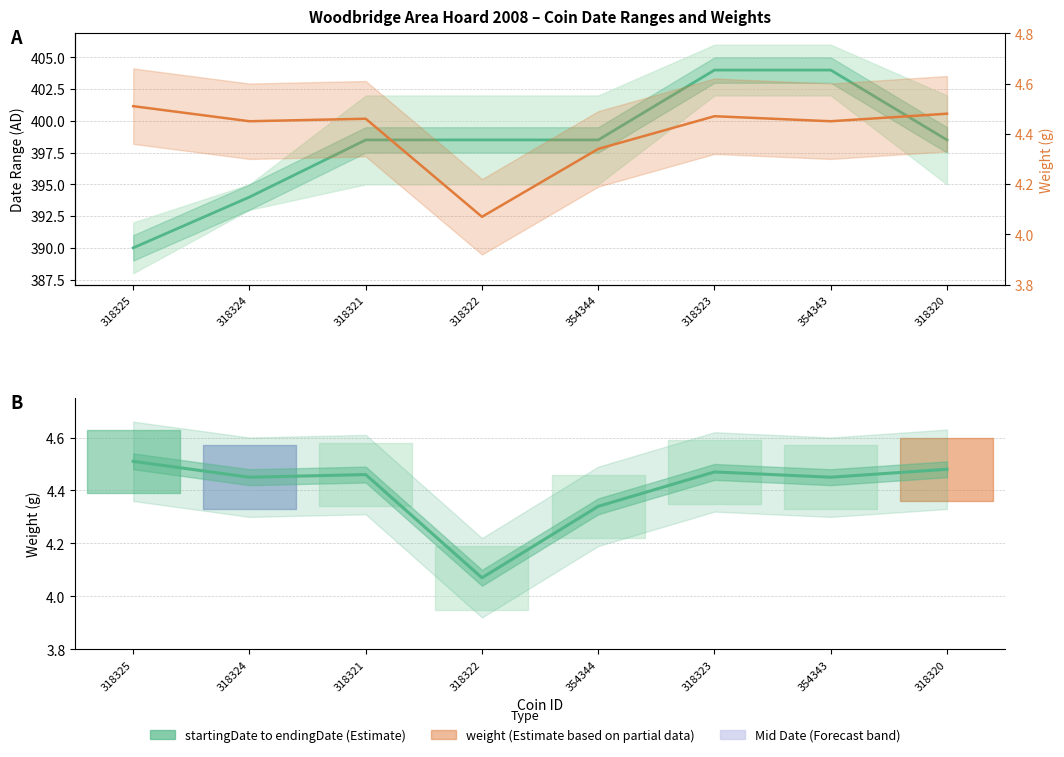

What value does the weight series have at 318324?

4.5